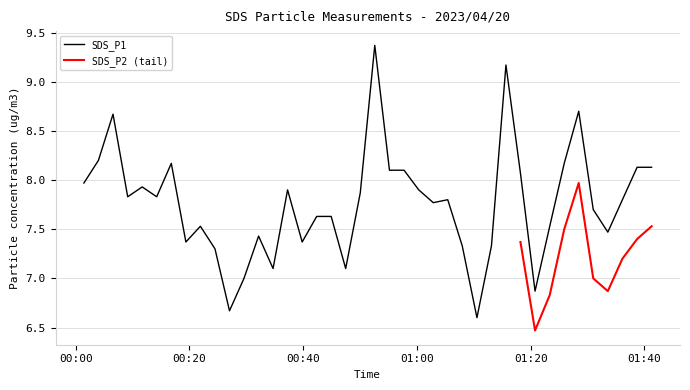

Reading left to right, extract all data points from this chart.

8.0	8.2	8.7	7.8	7.9	7.8	8.2	7.4	7.5	7.3	6.7	7.0	7.4	7.1	7.9	7.4	7.6	7.6	7.1	7.9	9.4	8.1	8.1	7.9	7.8	7.8	7.3	6.6	7.3	9.2	8.1	6.9	7.5	8.2	8.7	7.7	7.5	7.8	8.1	8.1